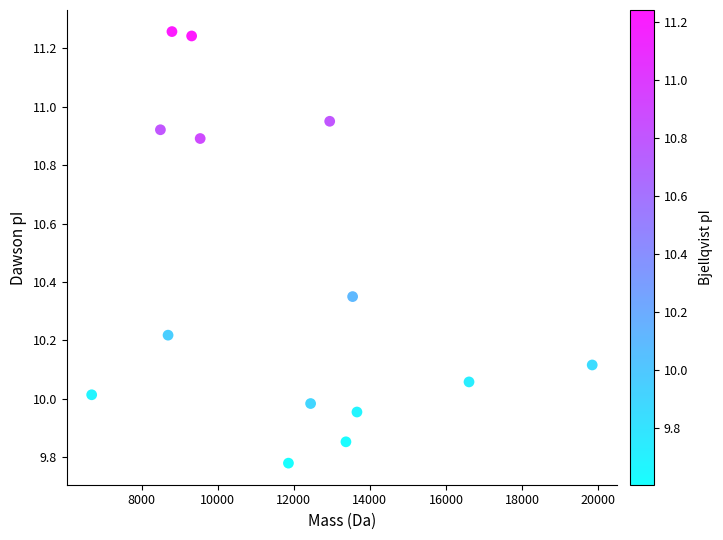

What is the range of X values (max minus min)?

13153.7